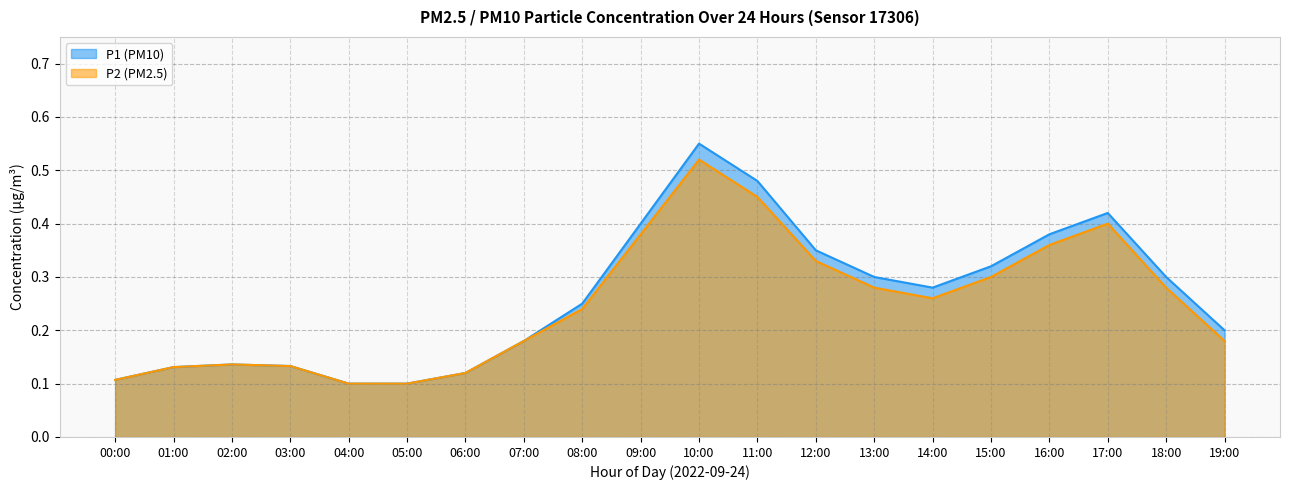

How many lines are shown in the chart?

2